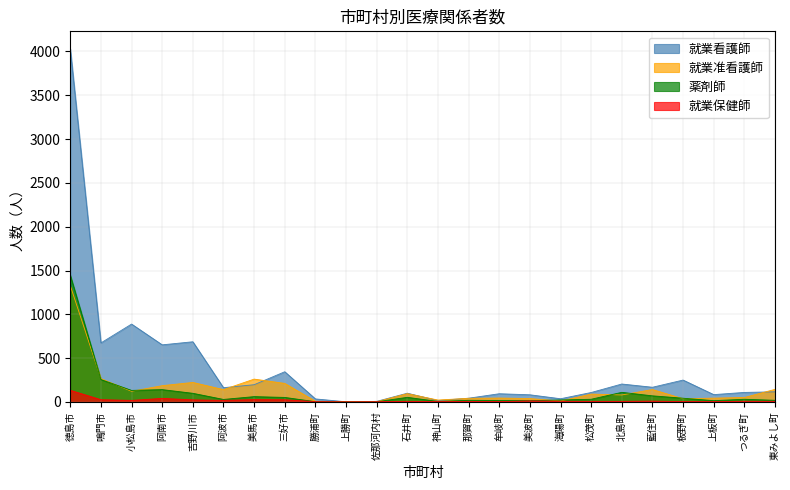

How many distinct data groups are displayed?

4